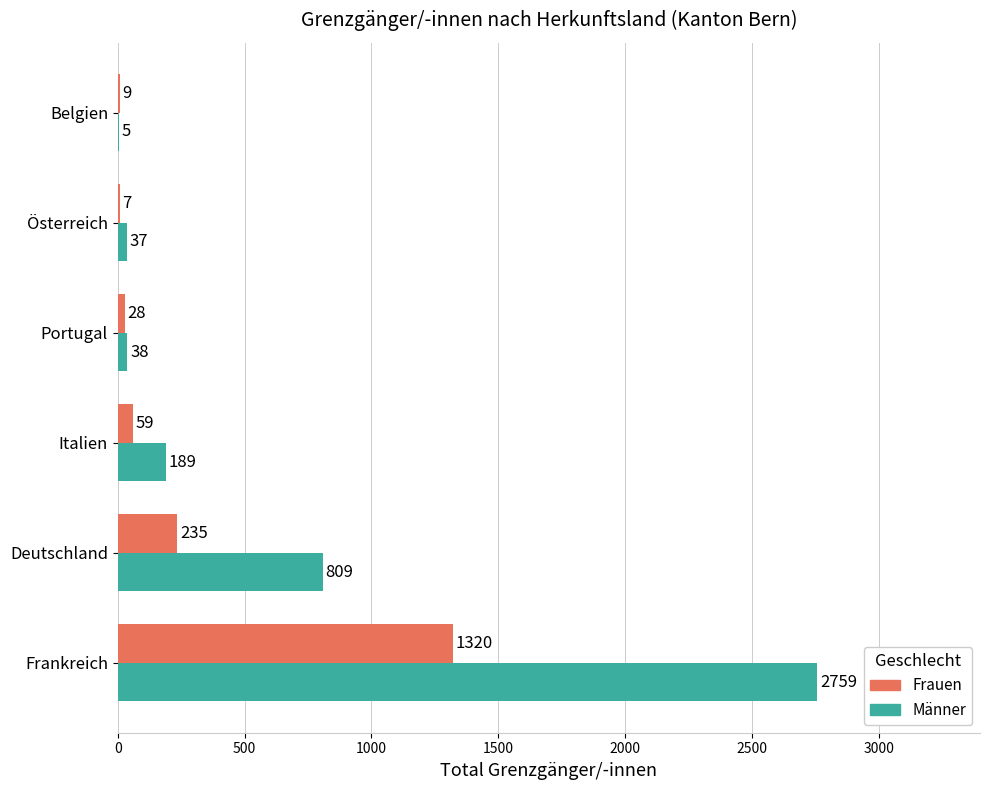

What is the sum of the Frauen values at Deutschland and Portugal?

263